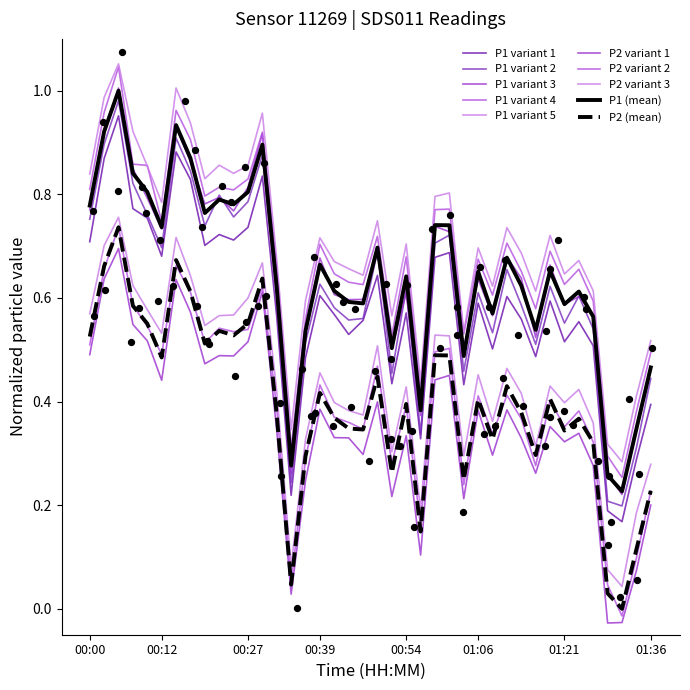

Which series reaches the minimum Y coordinate?

P2